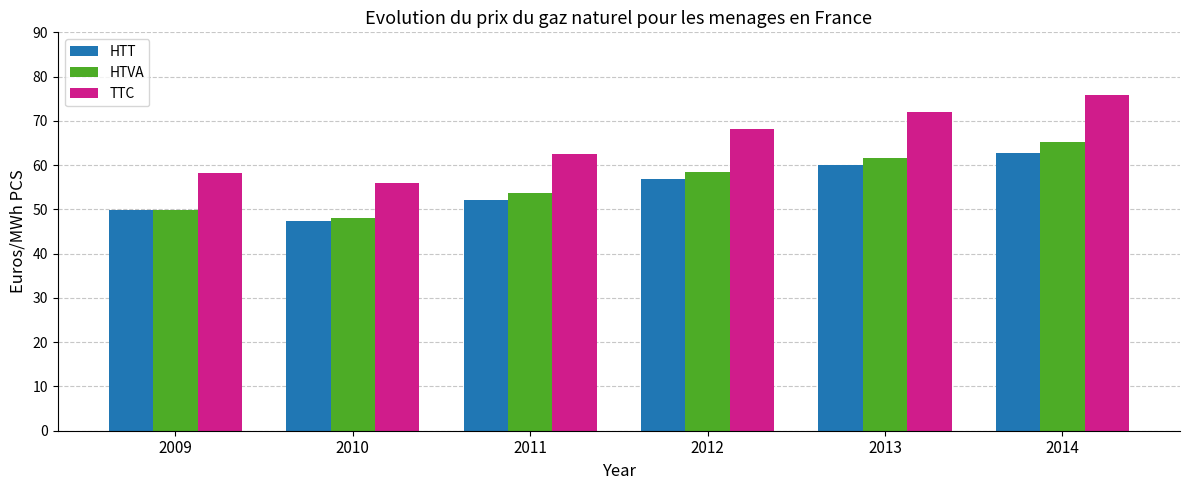

What is the difference between the highest and lowest values at 2013?

12.0